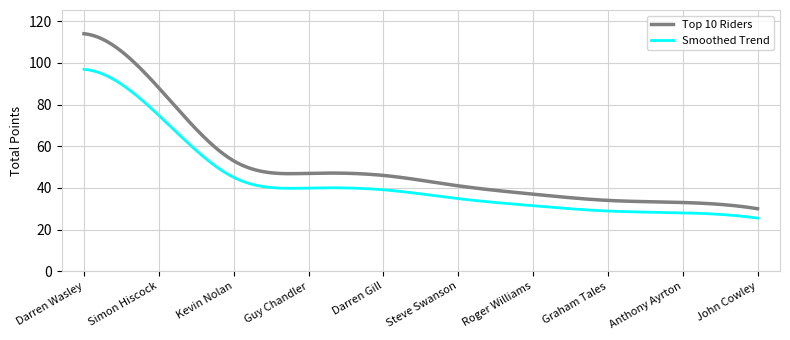

Which series has the largest range (max minus min)?

Top 10 Riders